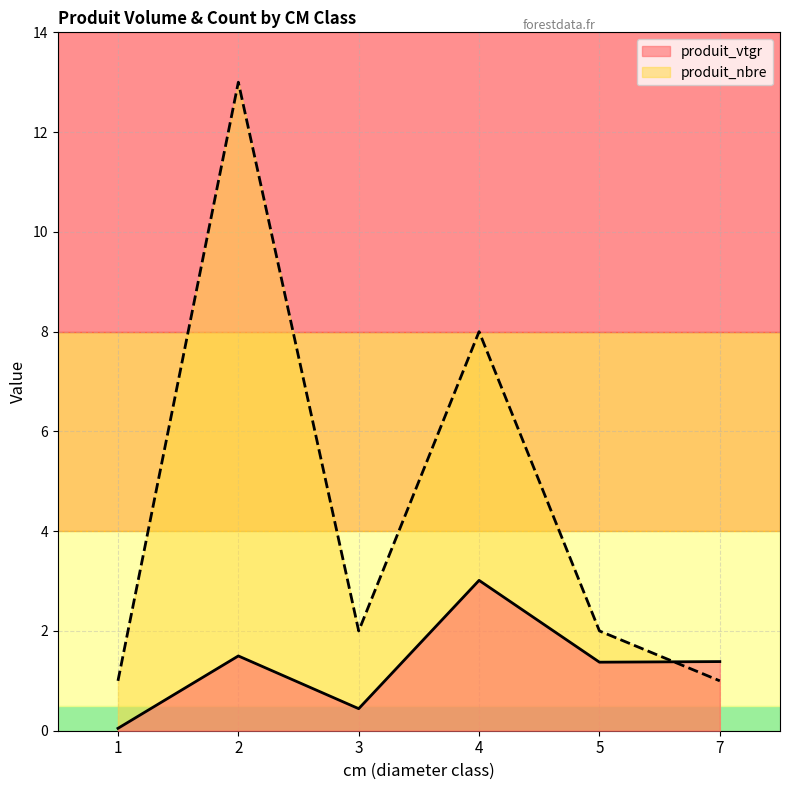

After their last crossing, which series has the higher values: produit_vtgr or produit_nbre?

produit_vtgr